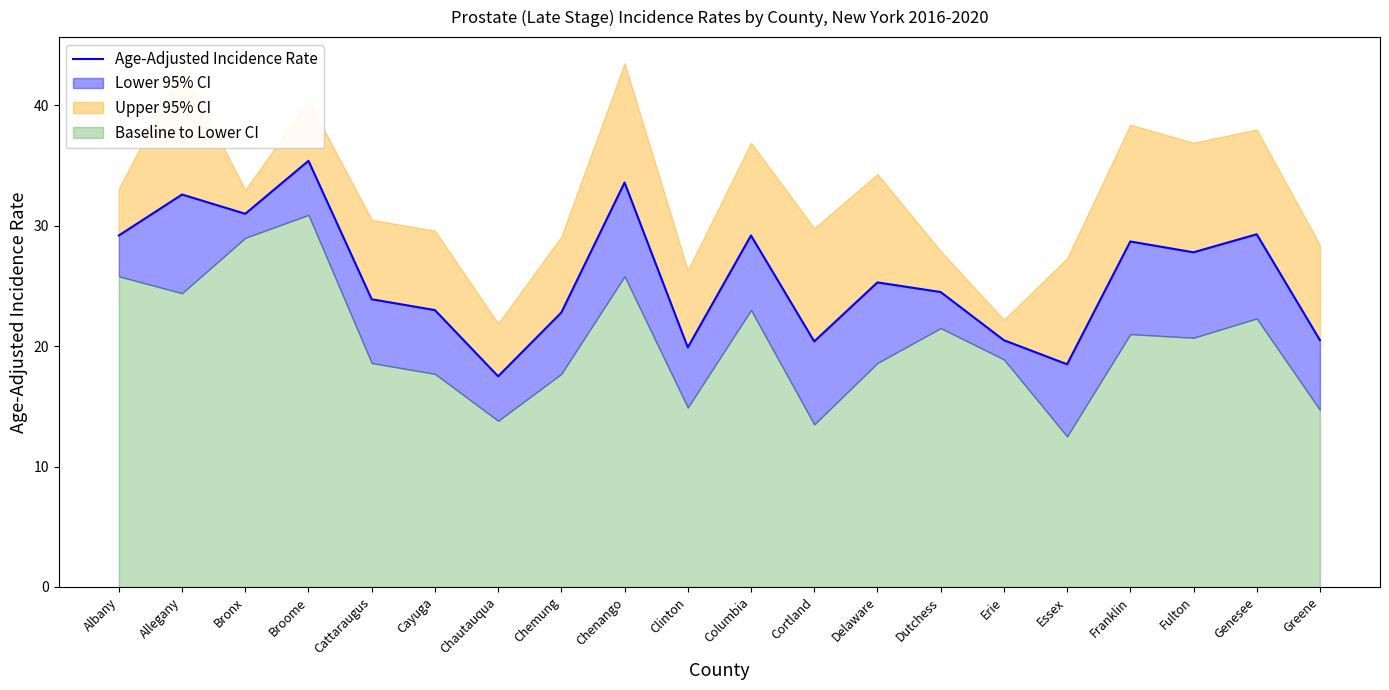

What is the value of the 12th point from the left?

20.4